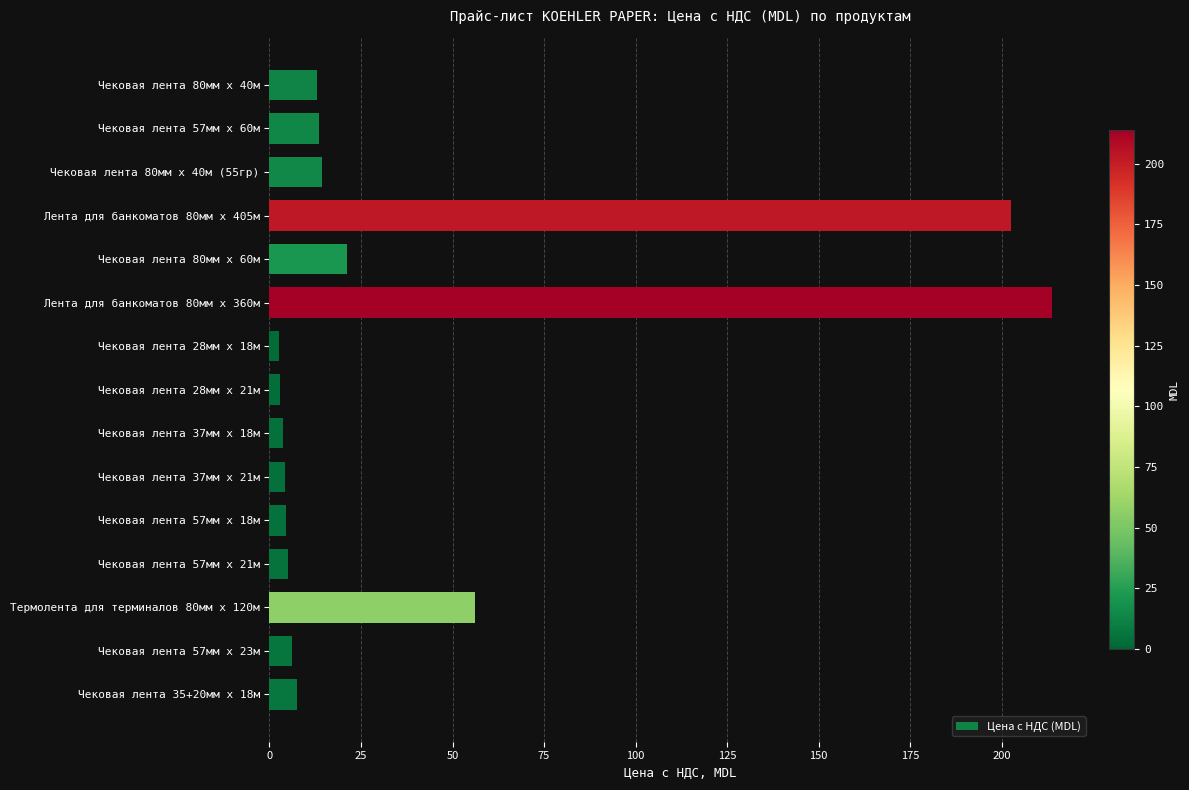

Is it true that the value at Термолента для терминалов 80мм х 120м is 100.8?

False